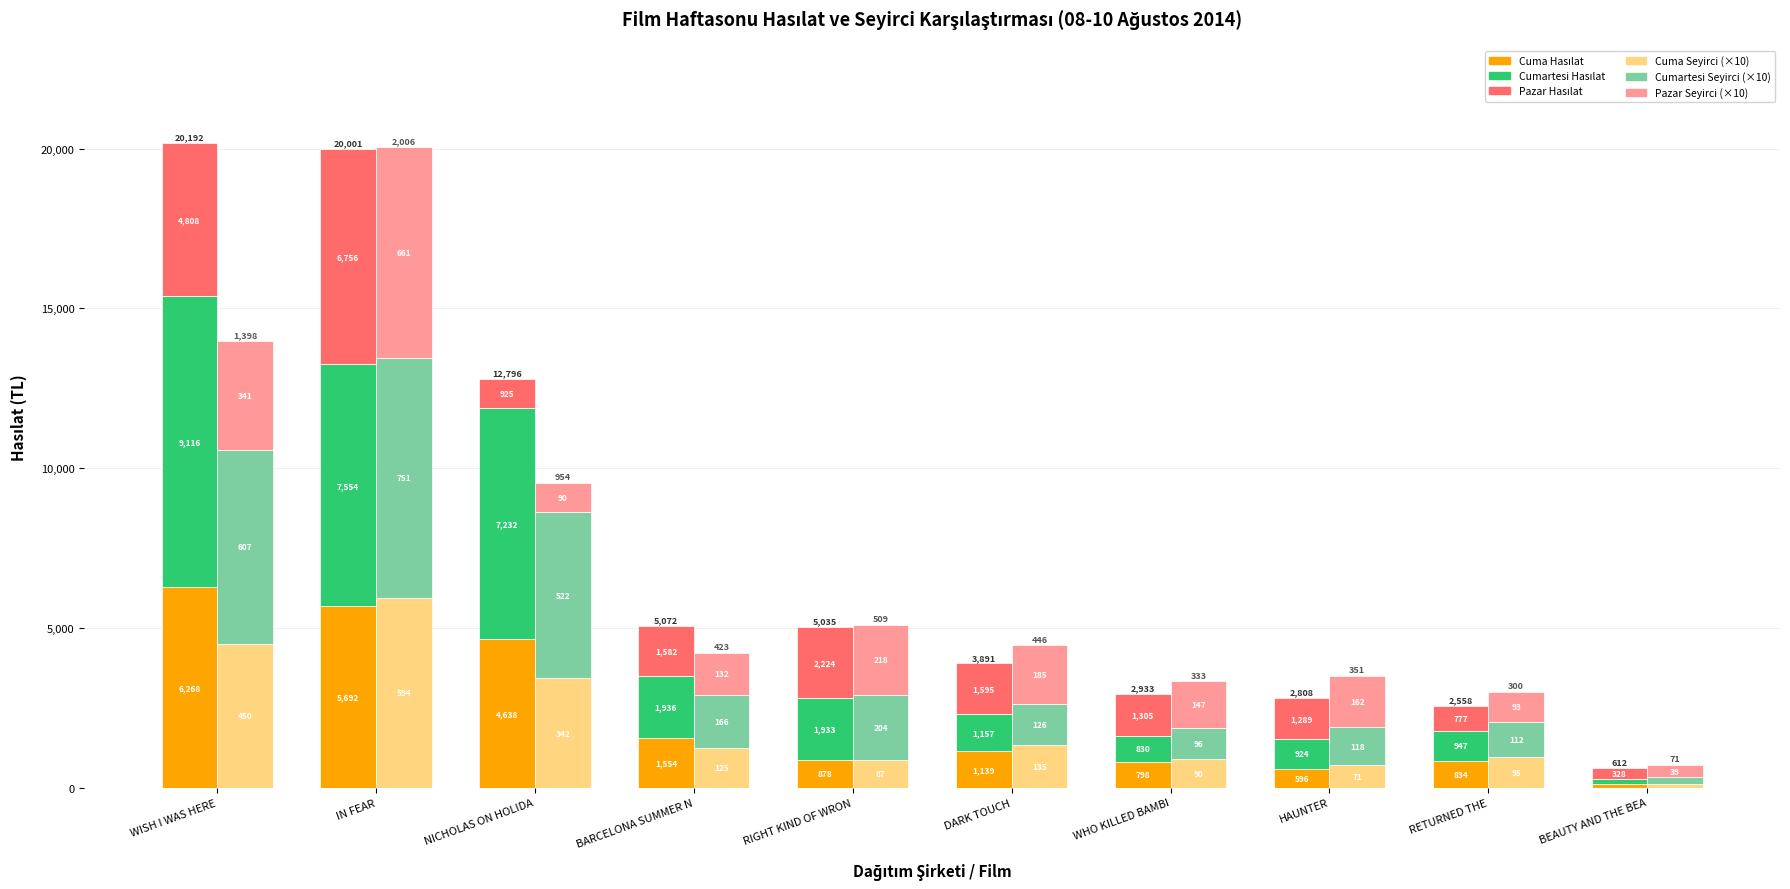

The value of Cumartesi Hasılat at HAUNTER is 924.0. True or false?

True